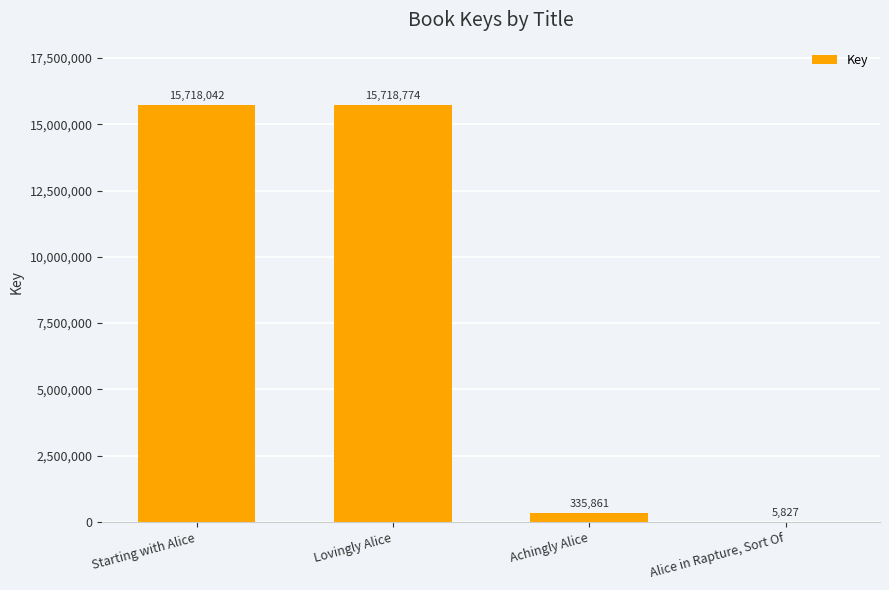

The value at Starting with Alice is 7928041. True or false?

False